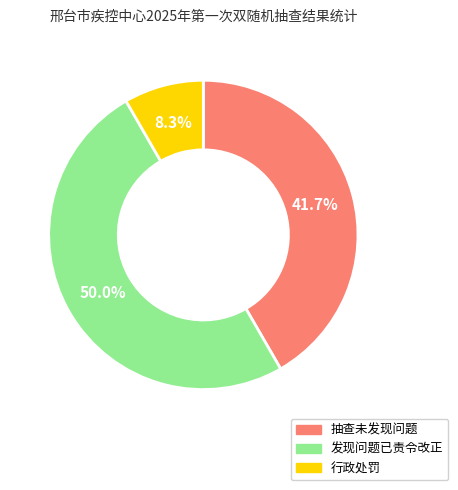

Combined, do 行政处罚 and 发现问题已责令改正 account for over 50%?

Yes